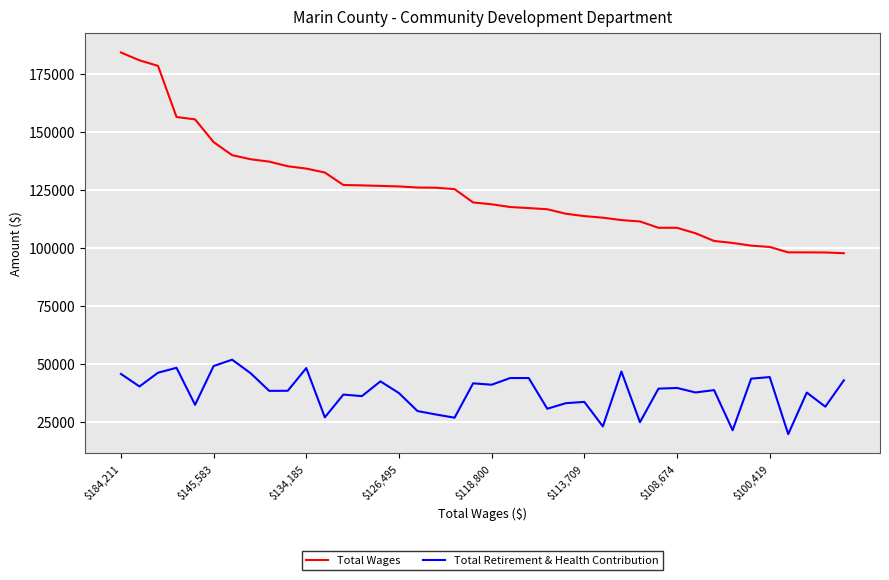

What is the maximum value for Total Wages?

184211